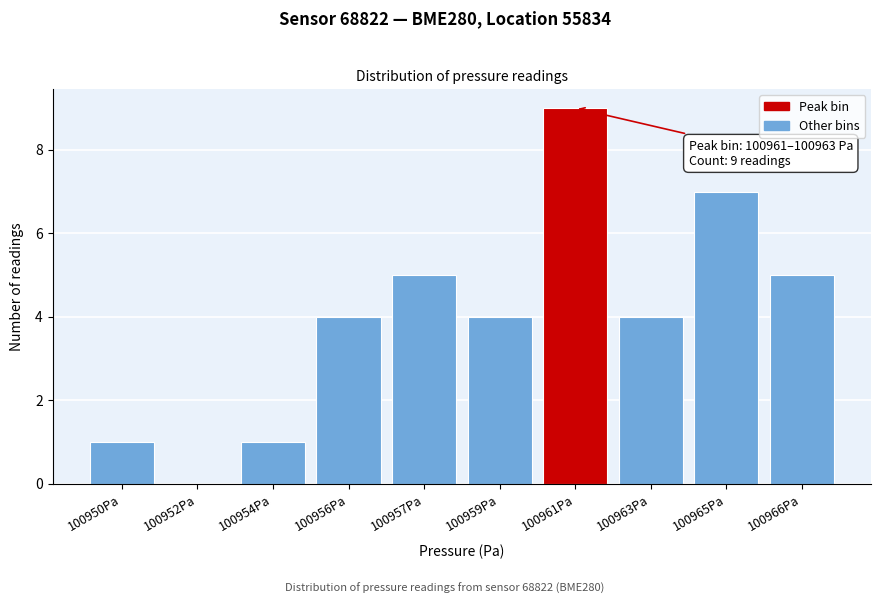

Reading left to right, list all the values displayed in this chart.

100950Pa=1	100952Pa=0	100954Pa=1	100956Pa=4	100957Pa=5	100959Pa=4	100961Pa=9	100963Pa=4	100965Pa=7	100966Pa=5